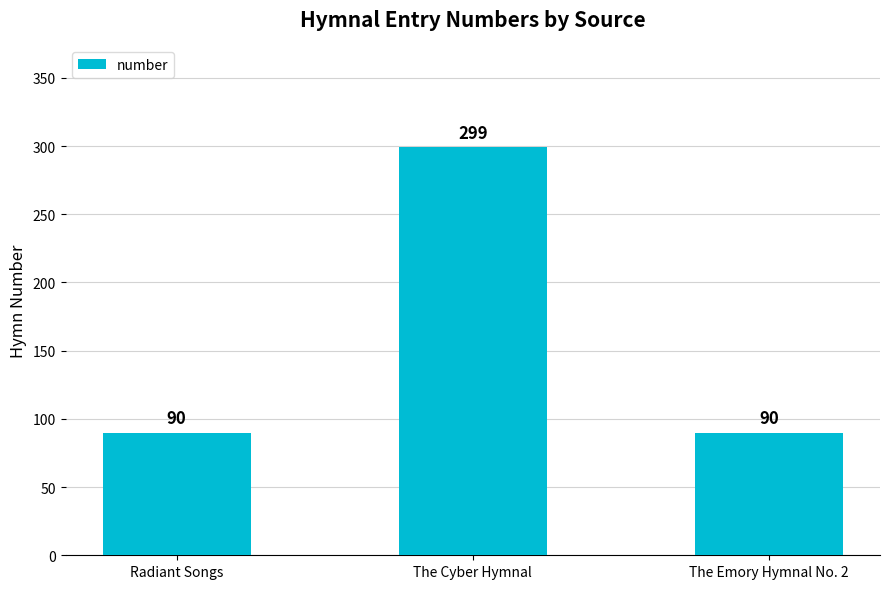

Reading left to right, transcribe all the data shown in this chart.

90	299	90